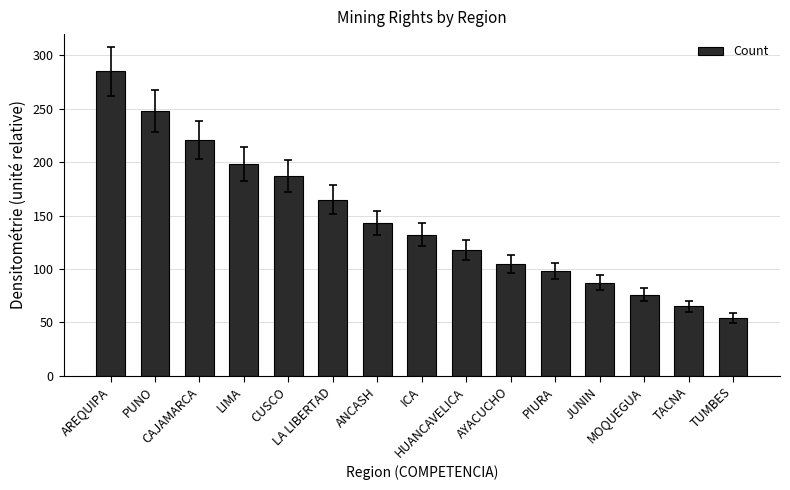

What is the difference between the maximum and minimum values?

231